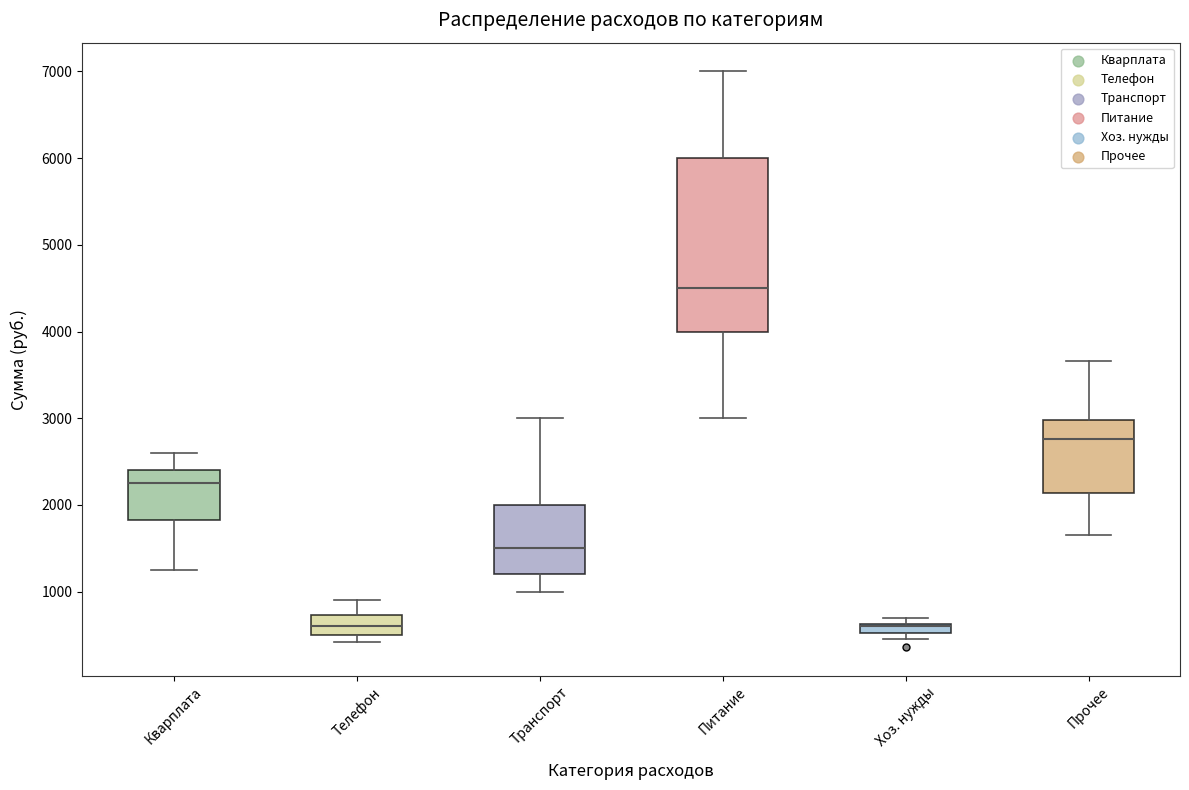

Which box is the tallest, from its lower edge to its upper edge?

Питание